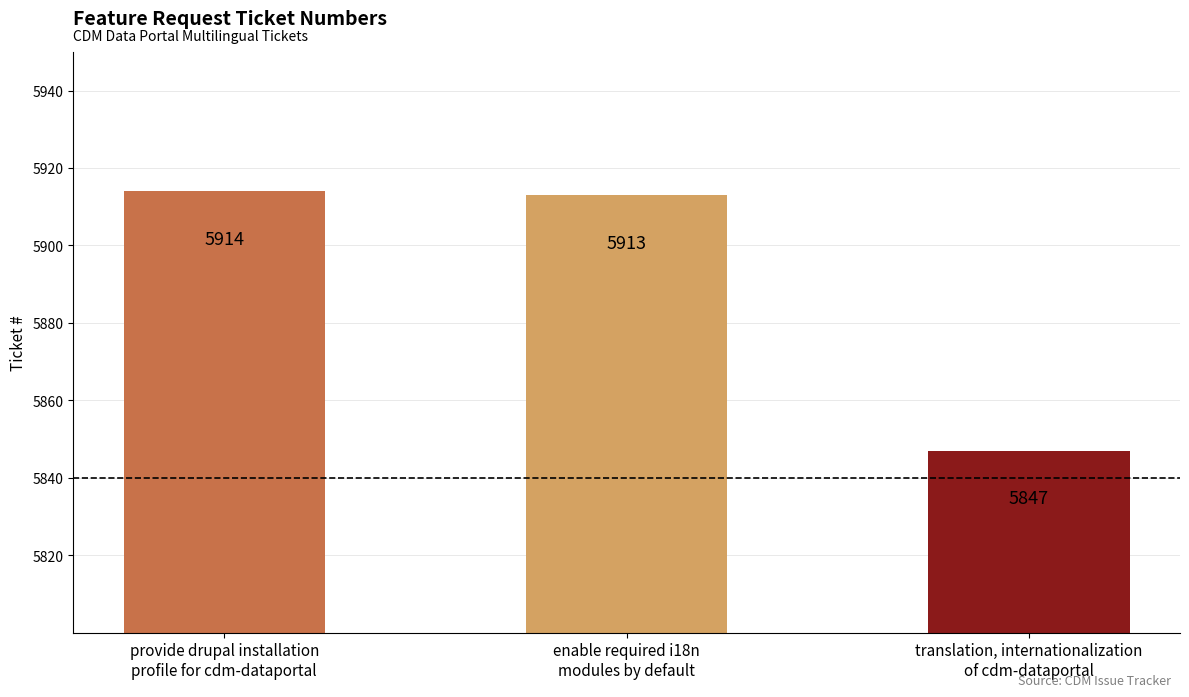

Rank the categories by value from lowest to highest.

translation, internationalization
of cdm-dataportal, enable required i18n
modules by default, provide drupal installation
profile for cdm-dataportal